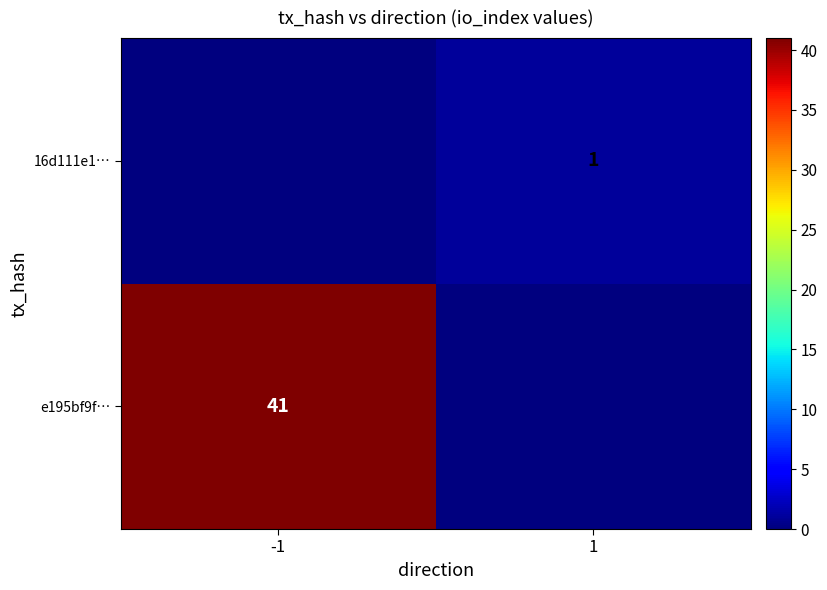

What is the spread (max minus min) of values at -1?

41